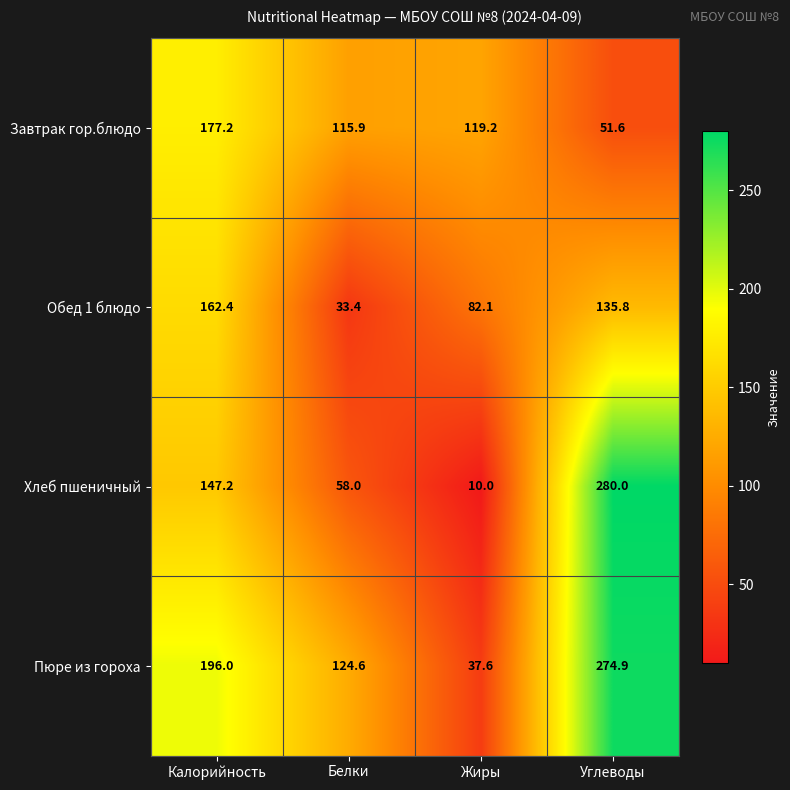

Reading right to left, what are all the values shown in this chart?

Завтрак гор.блюдо: 51.6	119.2	115.9	177.2
Обед 1 блюдо: 135.8	82.1	33.4	162.4
Хлеб пшеничный: 280.0	10.0	58.0	147.2
Пюре из гороха: 274.9	37.6	124.6	196.0